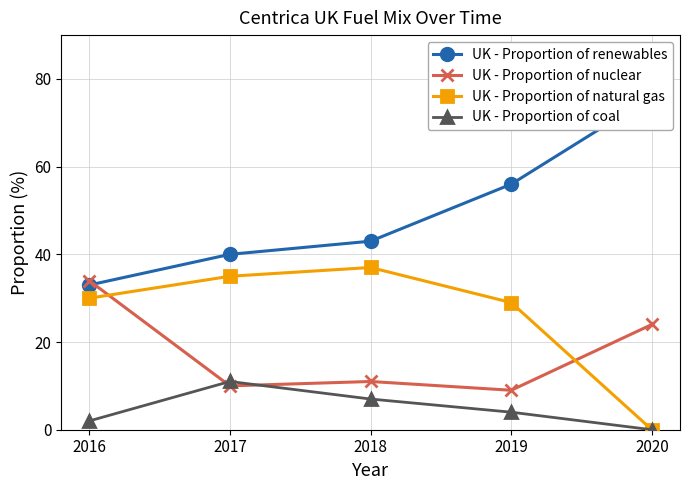

At which label does UK - Proportion of natural gas first exceed 30?

2017